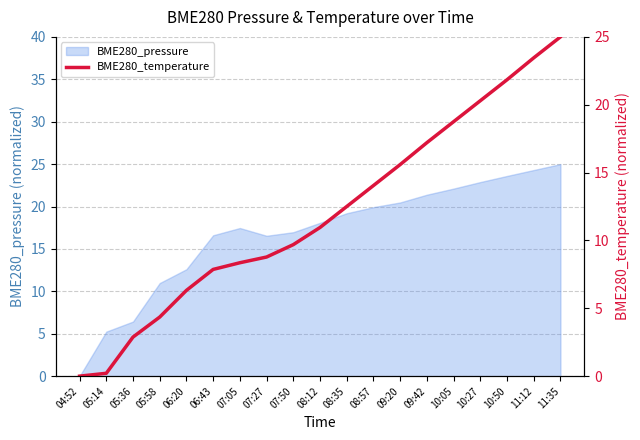

How many lines are shown in the chart?

1